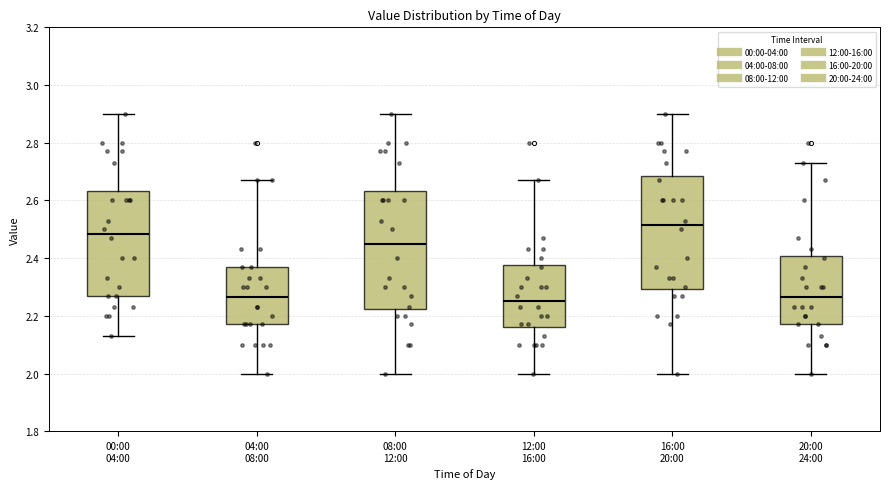

Reading left to right, read every box against the y-axis: the position of its median line, the range the box covers, and the ends of its whiskers. The values are not printed on the chart, so give them approximately, as read against the axis.

00:00 04:00: median 2.48, box 2.28 to 2.64, whiskers 2.14 to 2.90
04:00 08:00: median 2.26, box 2.18 to 2.38, whiskers 2.00 to 2.68
08:00 12:00: median 2.46, box 2.22 to 2.64, whiskers 2.00 to 2.90
12:00 16:00: median 2.26, box 2.16 to 2.38, whiskers 2.00 to 2.68
16:00 20:00: median 2.52, box 2.30 to 2.68, whiskers 2.00 to 2.90
20:00 24:00: median 2.26, box 2.18 to 2.40, whiskers 2.00 to 2.74